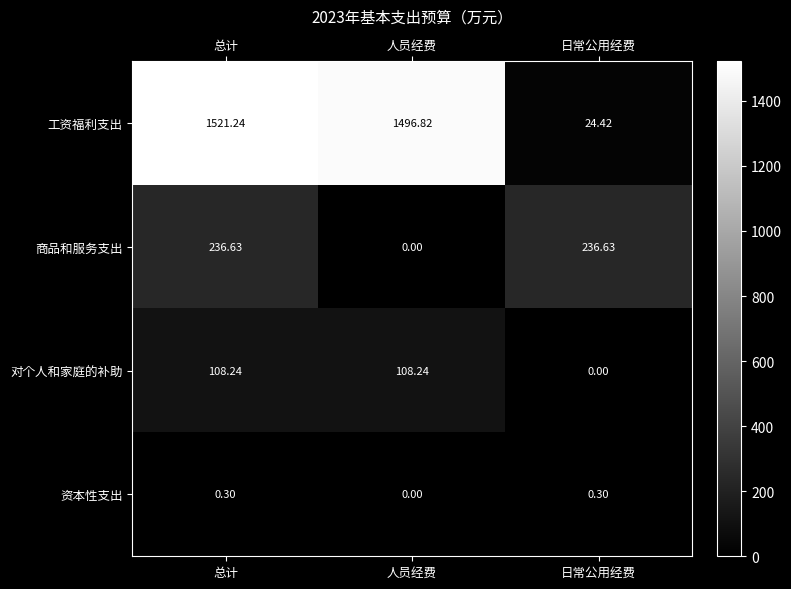

What is the spread (max minus min) of values at 总计?

1520.9